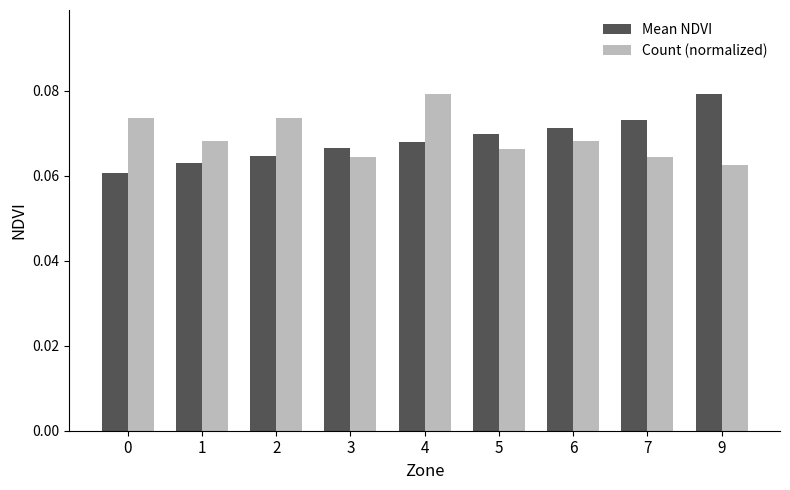

Count the Count (normalized) values in the range 0 to 1.

9